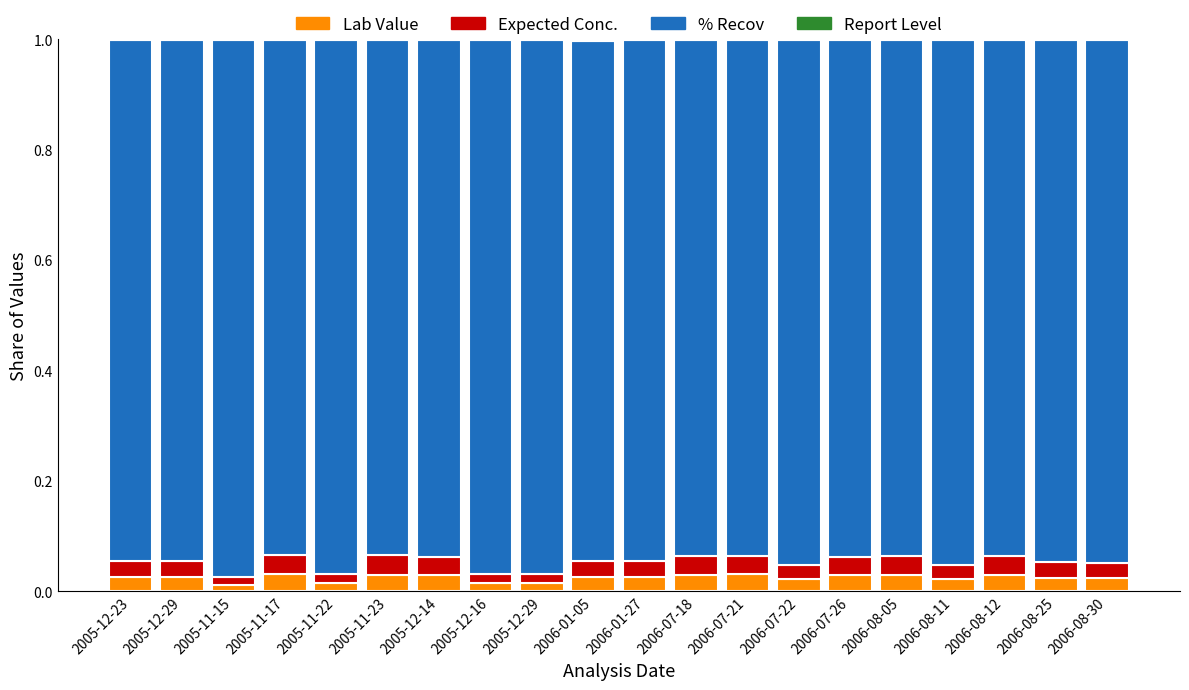

How many data points does each series have?

20